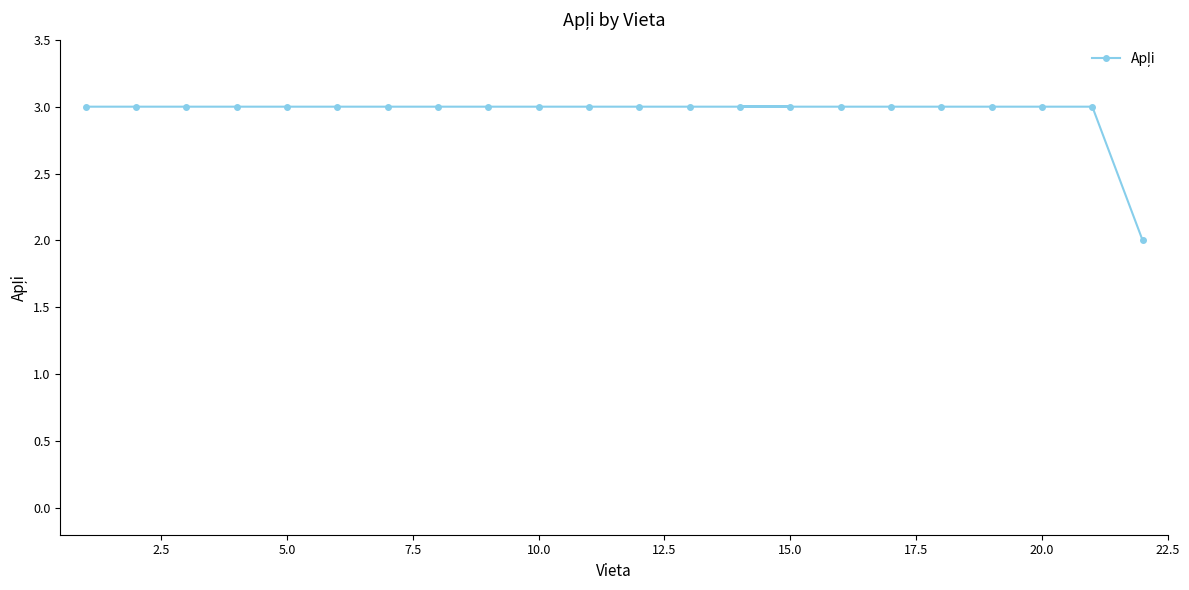

What is the maximum value shown in the chart?

3